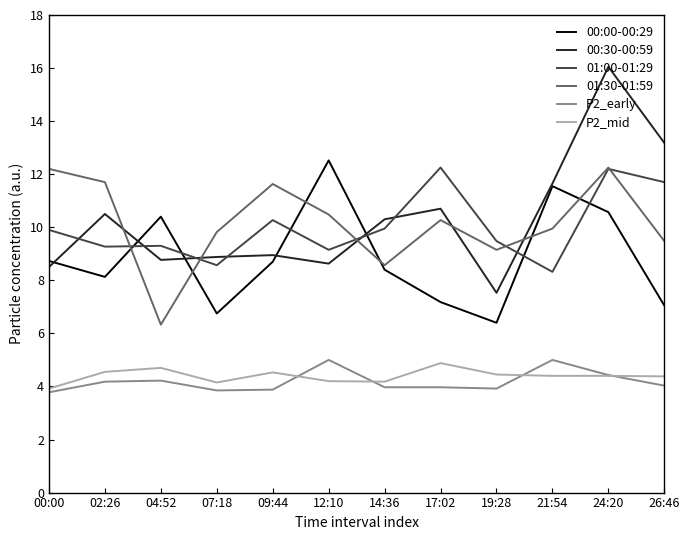

True or false: 01:30-01:59 has more than 1 points higher than both neighbors.

True